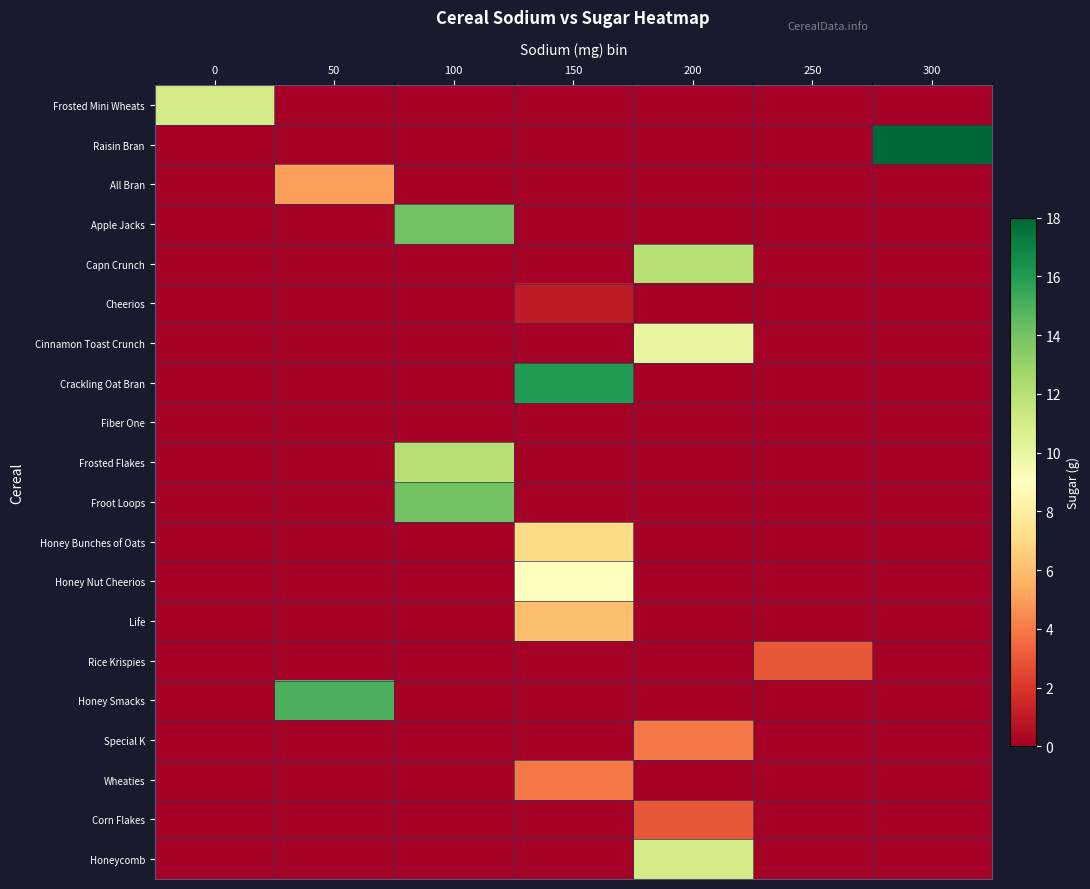

Rank the series by their maximum value, from lowest to highest.

Fiber One, Cheerios, Rice Krispies, Corn Flakes, Special K, Wheaties, All Bran, Life, Honey Bunches of Oats, Honey Nut Cheerios, Cinnamon Toast Crunch, Frosted Mini Wheats, Honeycomb, Capn Crunch, Frosted Flakes, Apple Jacks, Froot Loops, Honey Smacks, Crackling Oat Bran, Raisin Bran